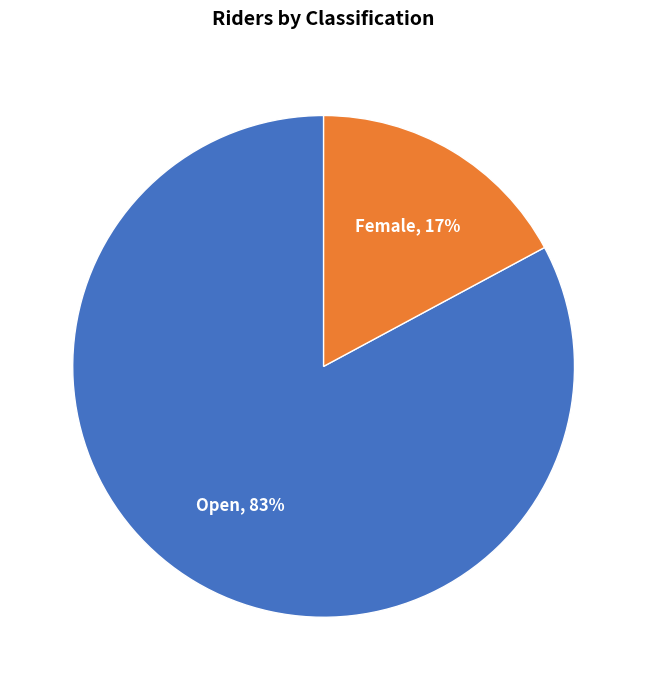

How many slices are in this pie chart?

2